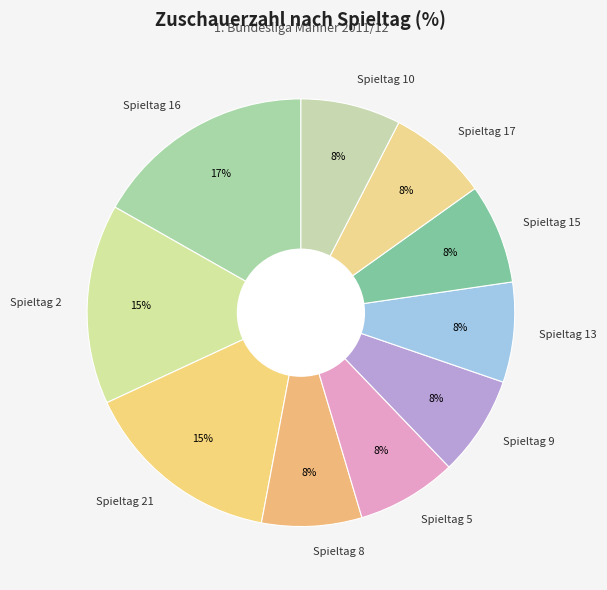

Count the number of slices in the pie.

10